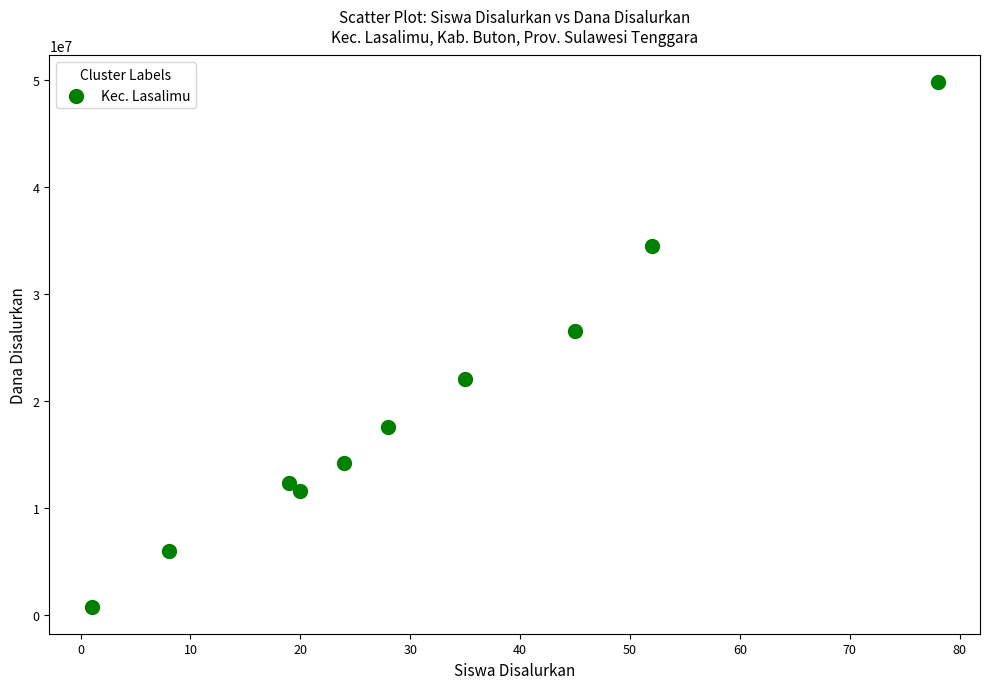

What is the range of X values (max minus min)?

77